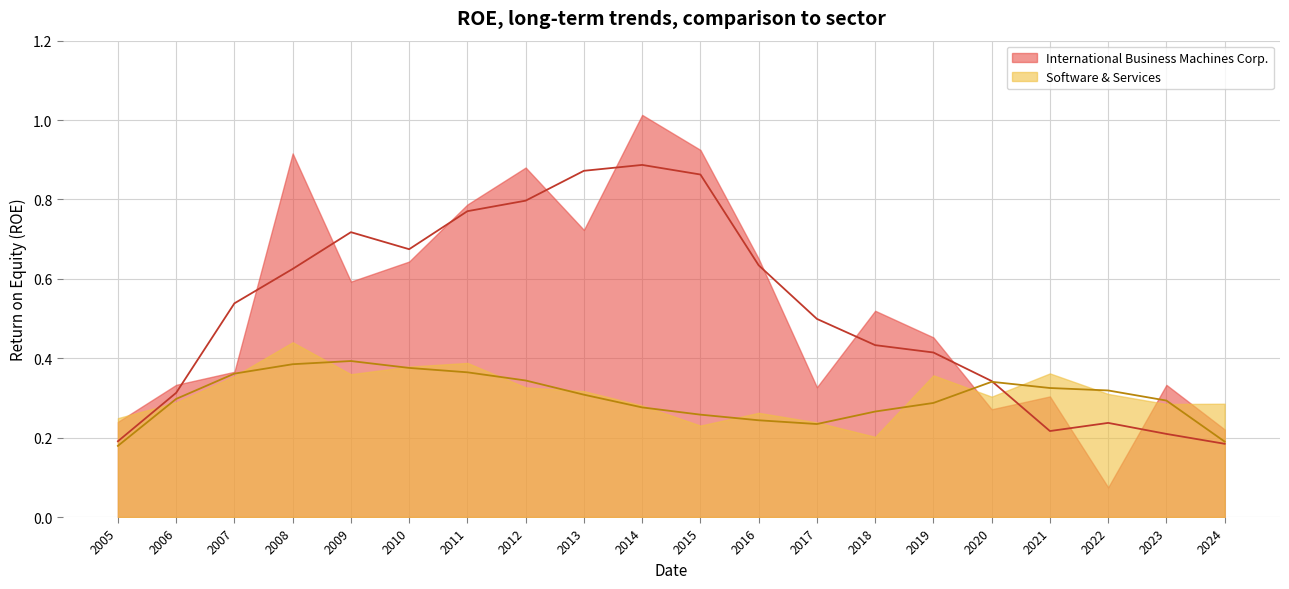

Which series has the largest total across all categories?

International Business Machines Corp.